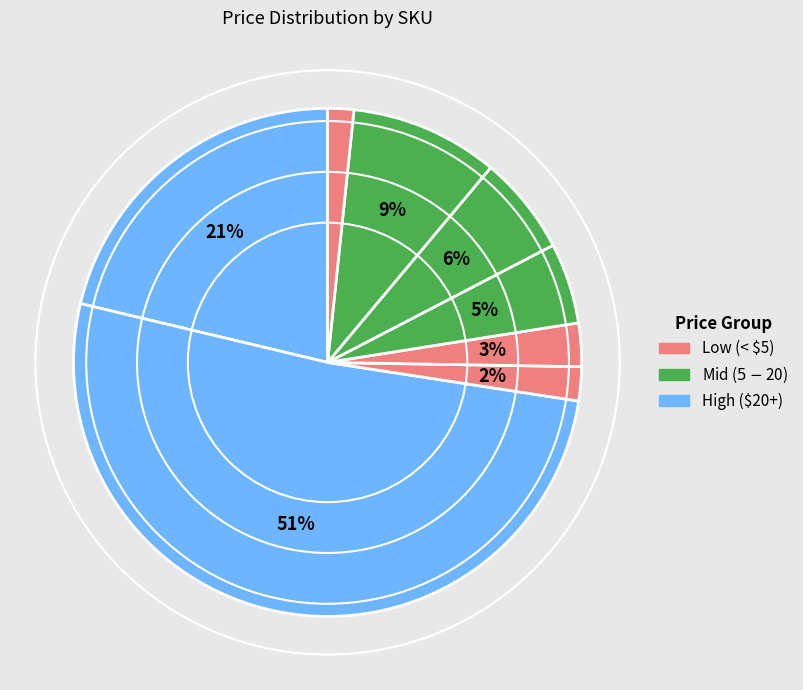

Count the number of slices in the pie.

8